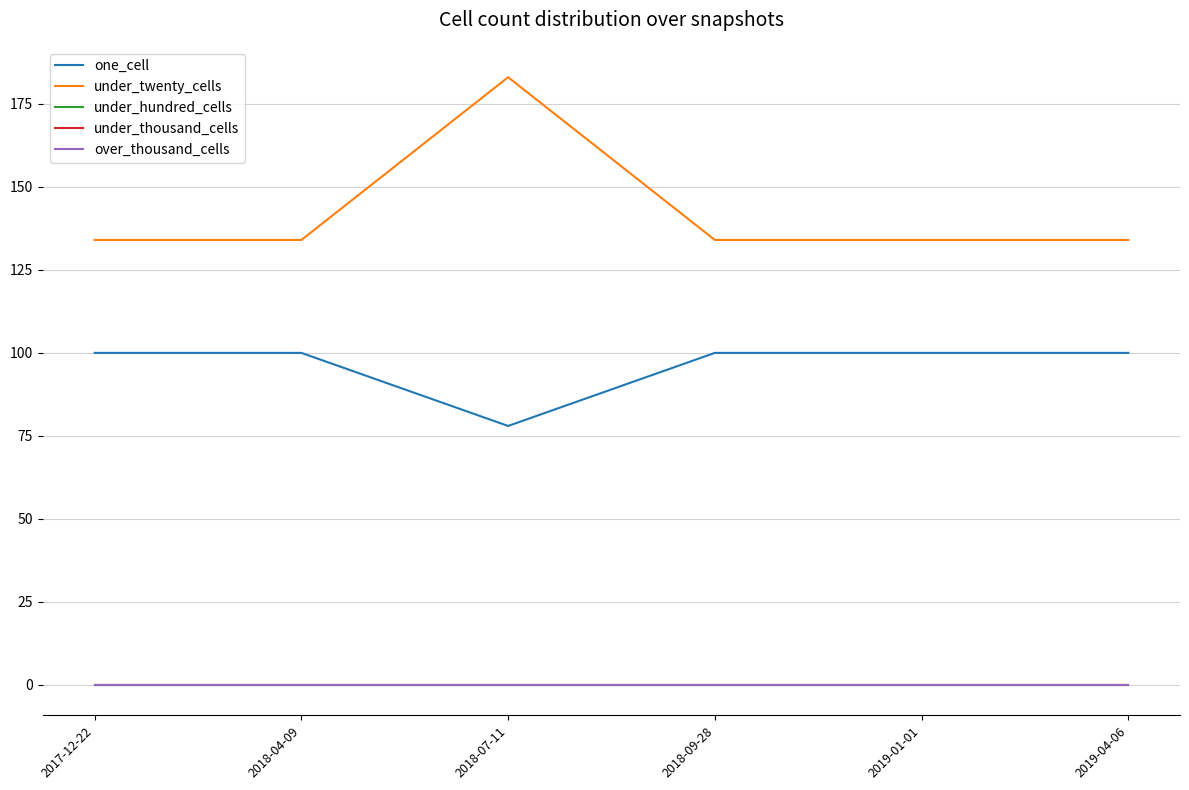

Rank the series by their maximum value, from highest to lowest.

under_twenty_cells, one_cell, under_hundred_cells, under_thousand_cells, over_thousand_cells